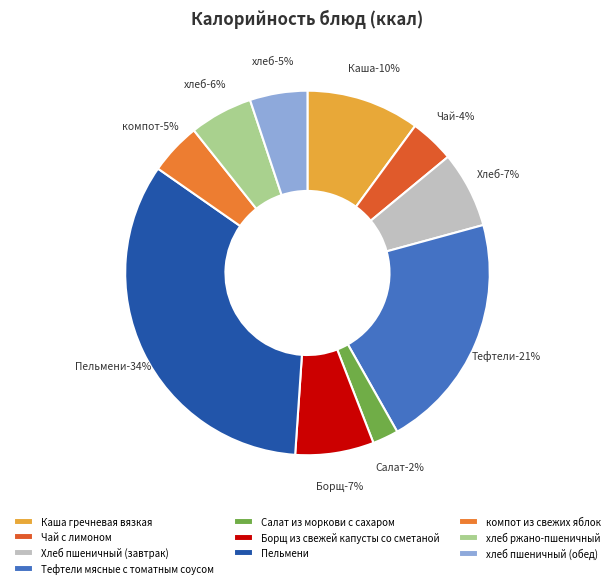

What is the smallest slice in the pie chart?

Салат из моркови с сахаром